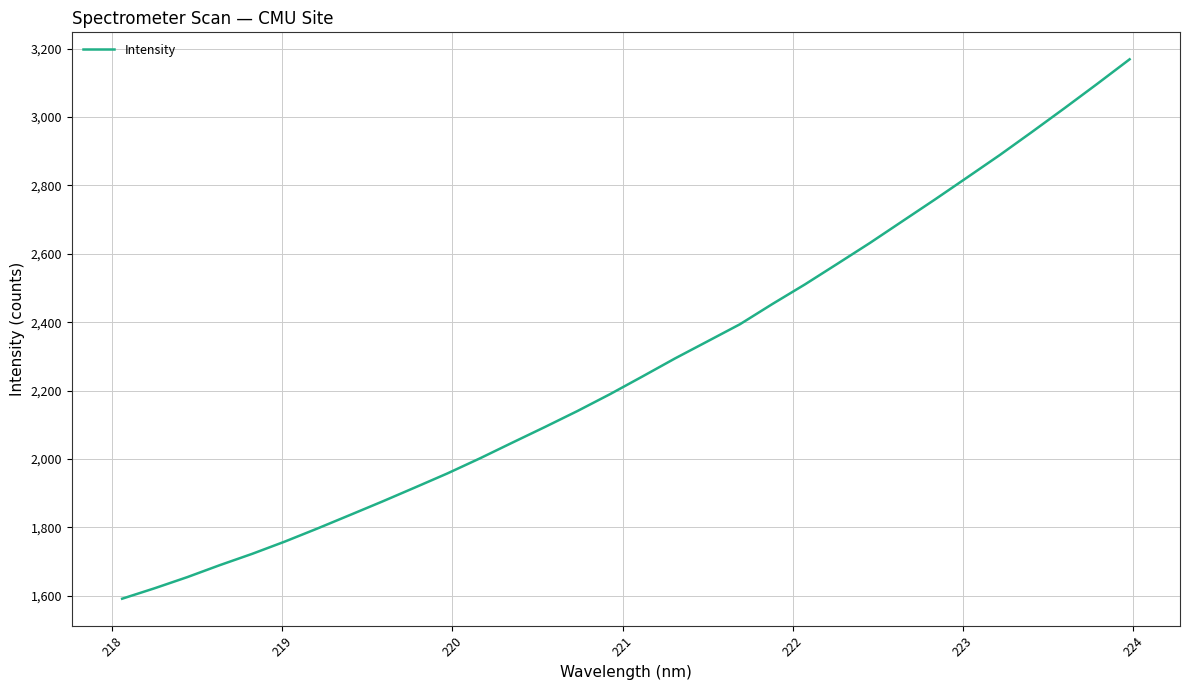

What is the maximum value shown in the chart?

3169.2